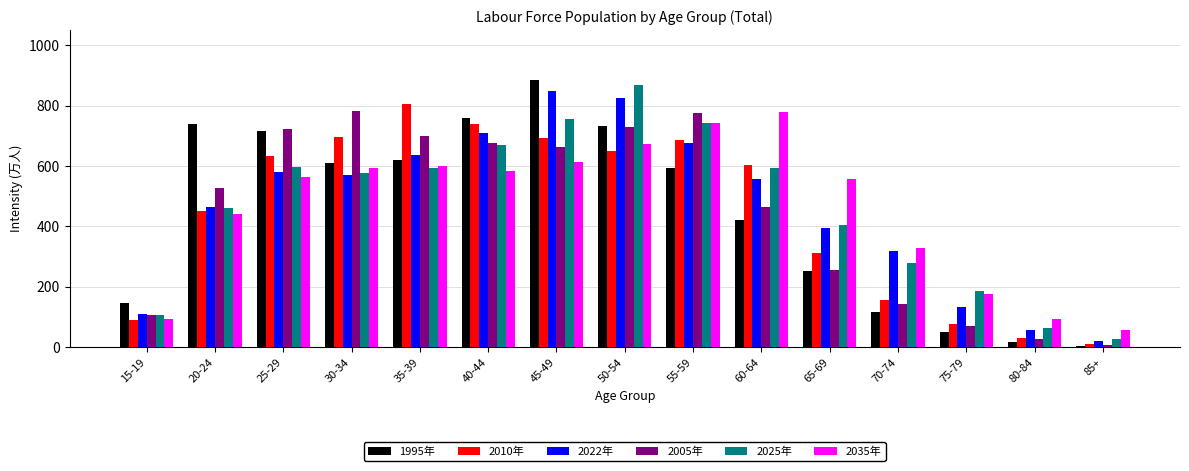

The value of 2022年 at 55-59 is 316. True or false?

False